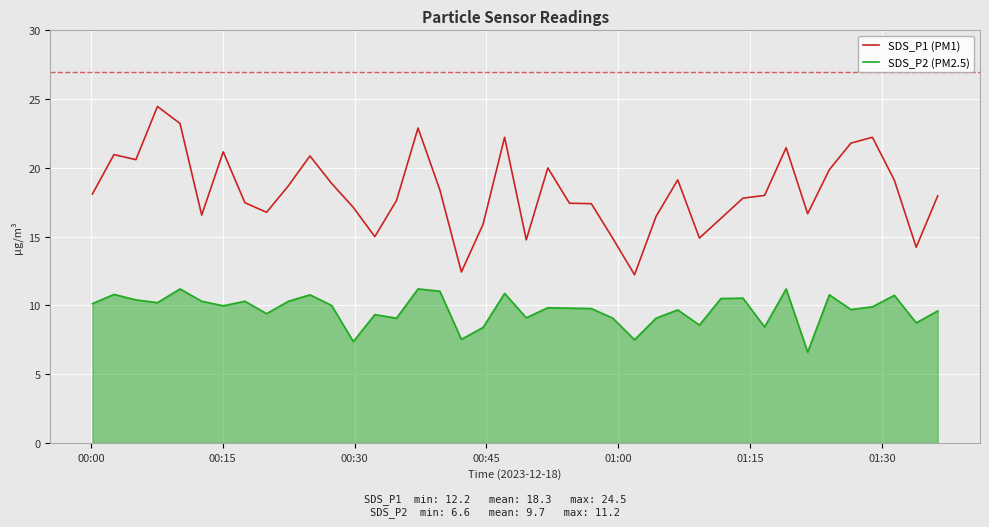

True or false: SDS_P2 (PM2.5) and SDS_P1 (PM1) cross at least once.

False